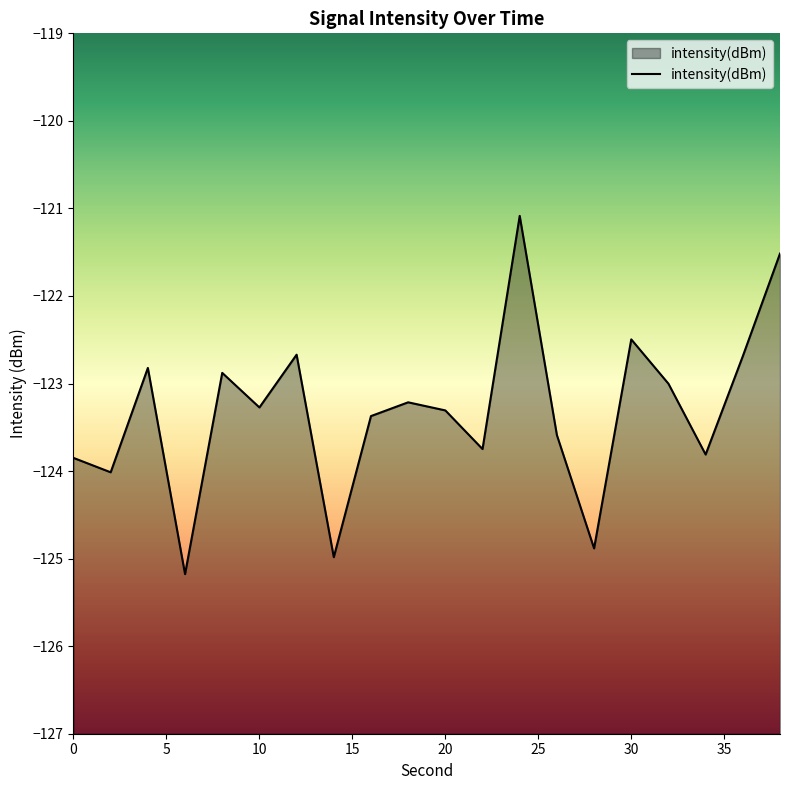

Reading right to left, transcribe all the data shown in this chart.

38=-121.5	36=-122.7	34=-123.8	32=-123.0	30=-122.5	28=-124.9	26=-123.6	24=-121.1	22=-123.7	20=-123.3	18=-123.2	16=-123.4	14=-125.0	12=-122.7	10=-123.3	8=-122.9	6=-125.2	4=-122.8	2=-124.0	0=-123.8